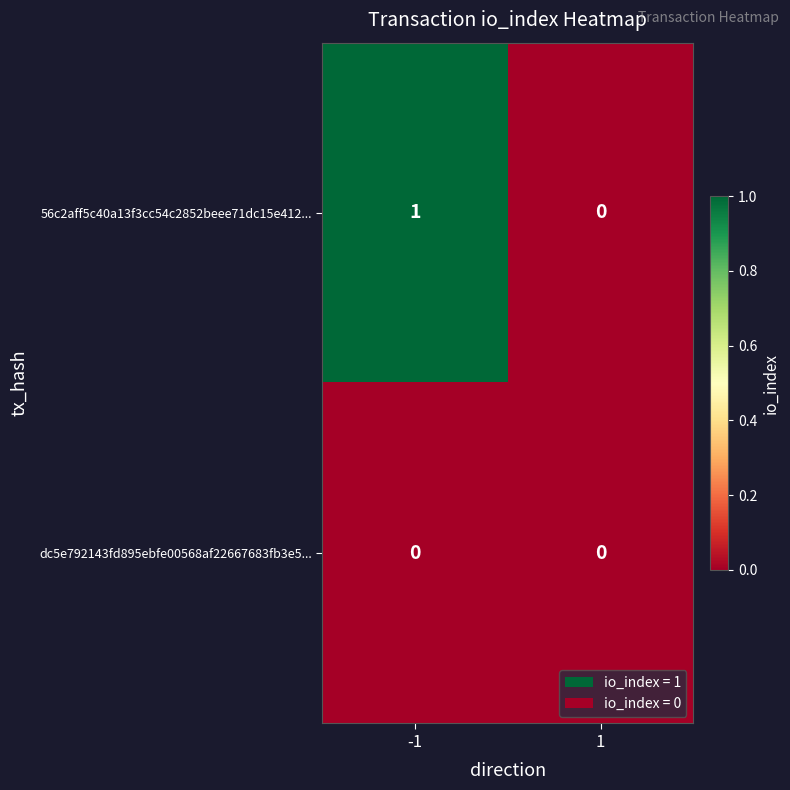

Which series changed the most between -1 and 1?

56c2aff5c40a13f3cc54c2852beee71dc15e412...